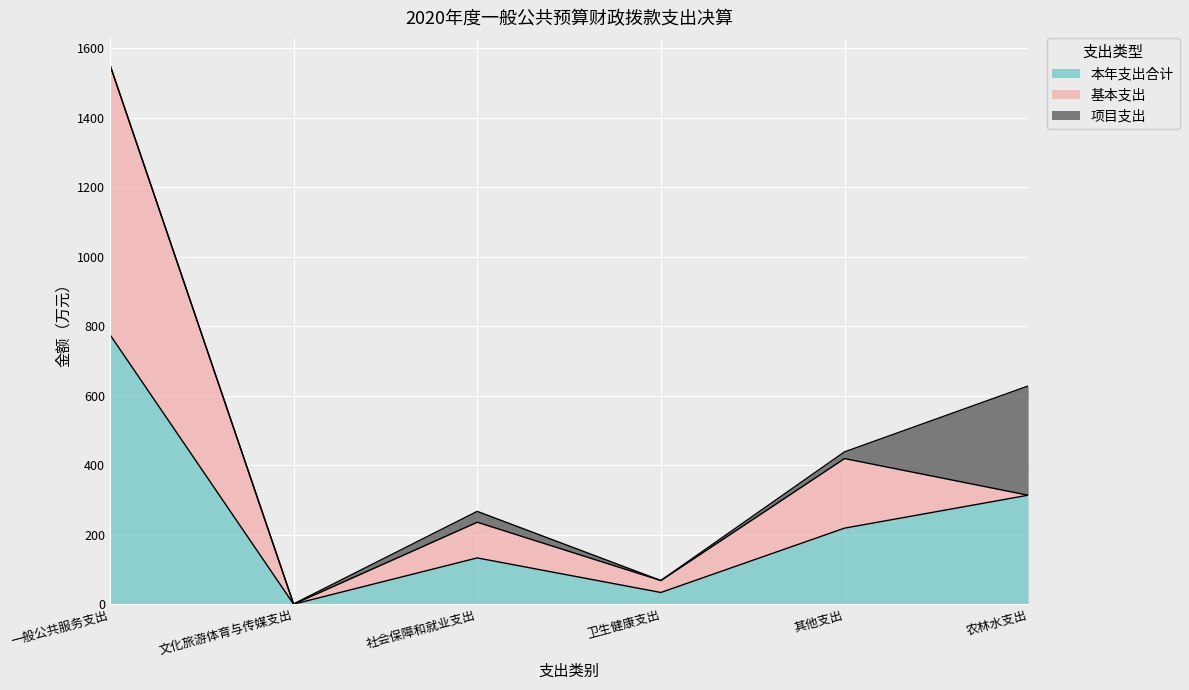

True or false: 项目支出 and 本年支出合计 cross at least once.

False